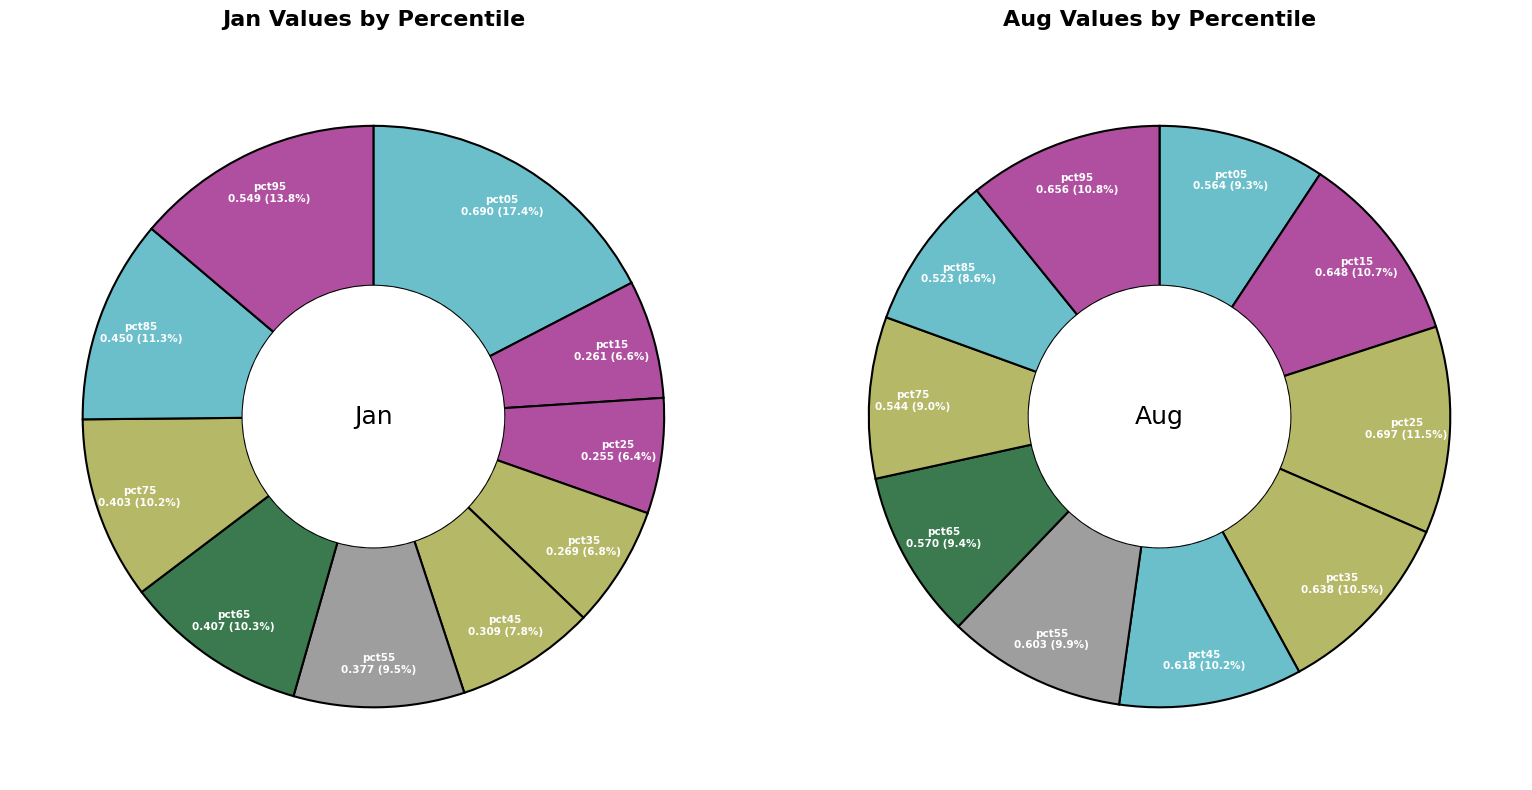

The aug_values slice represents 19% of the pie. True or false?

False